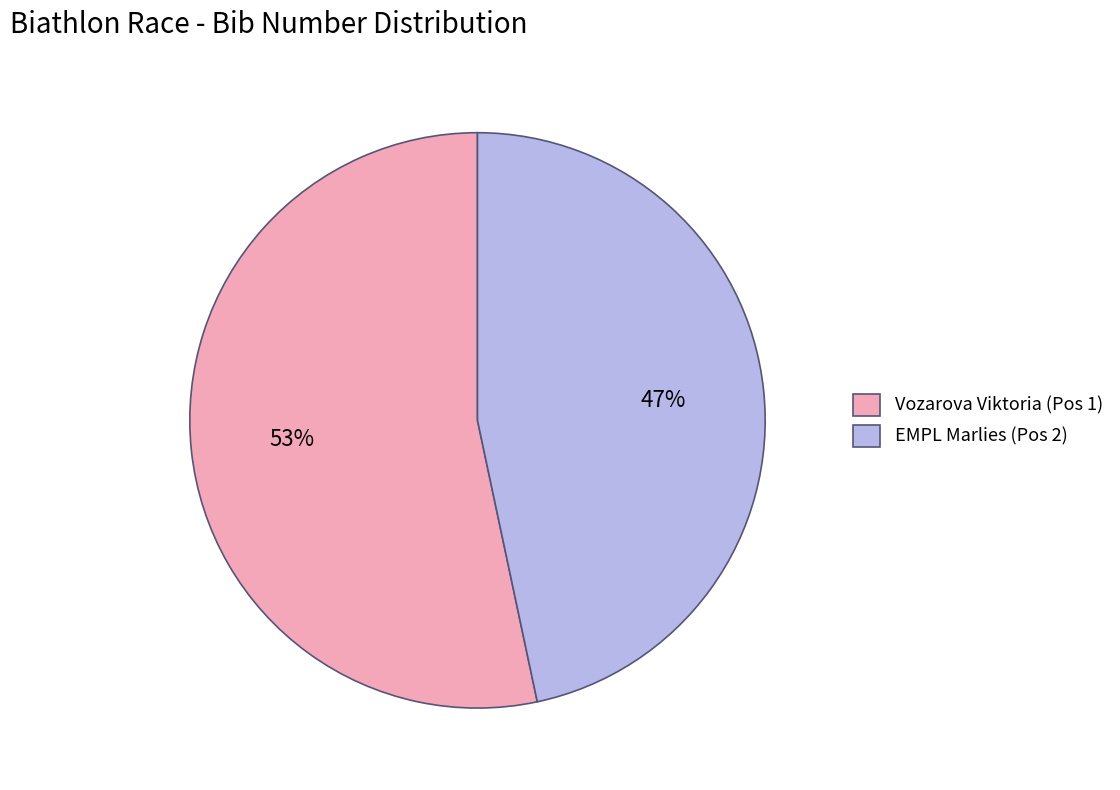

Which category has the biggest portion of the pie?

Vozarova Viktoria (Pos 1)